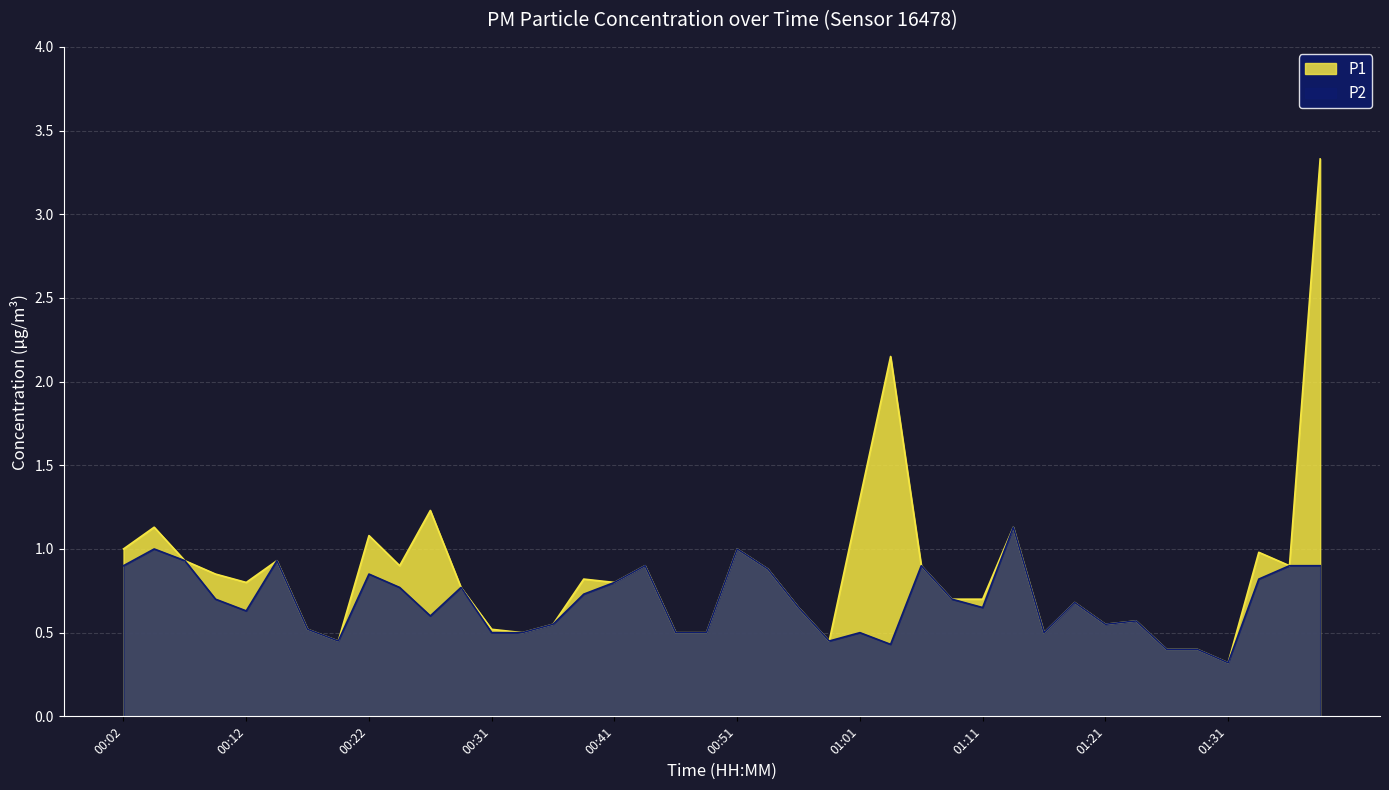

Rank the categories by P2 value from lowest to highest.

01:31, 01:26, 01:28, 01:03, 00:19, 00:59, 00:31, 00:34, 00:46, 00:49, 01:01, 01:16, 00:17, 00:36, 01:21, 01:23, 00:27, 00:12, 00:56, 01:11, 01:18, 00:09, 01:08, 00:39, 00:24, 00:29, 00:41, 01:33, 00:22, 00:54, 00:02, 00:44, 01:06, 01:36, 01:38, 00:07, 00:14, 00:04, 00:51, 01:13